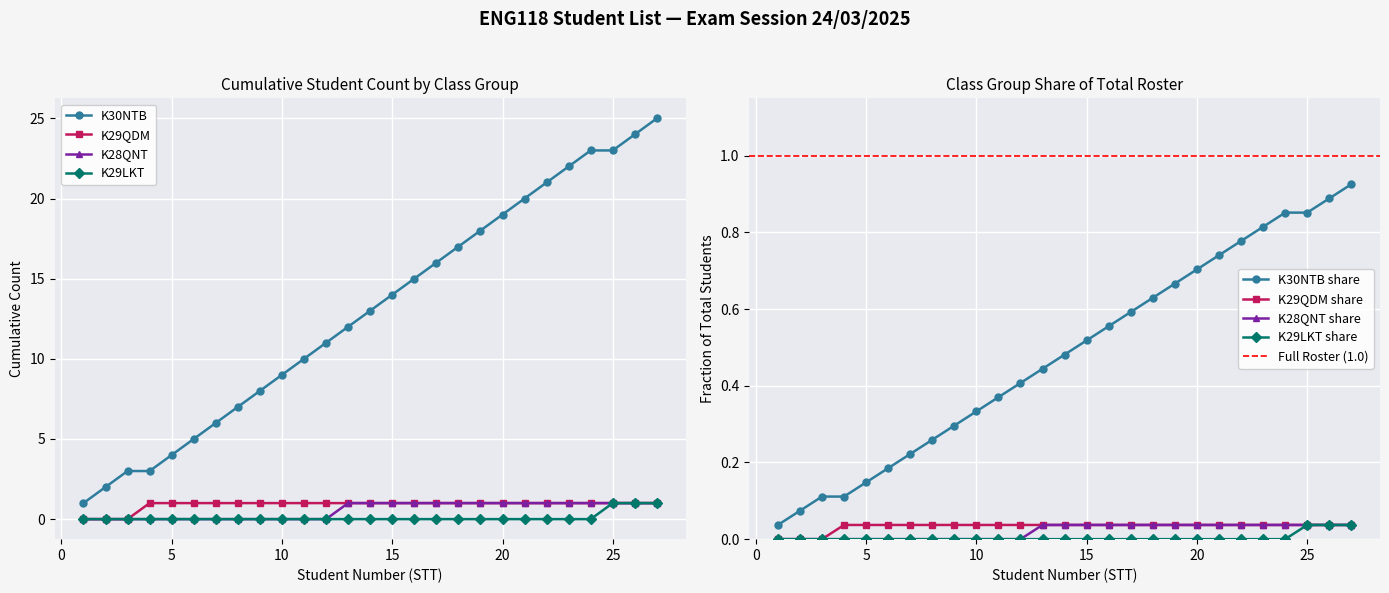

Which series has the largest total across all categories?

K30NTB